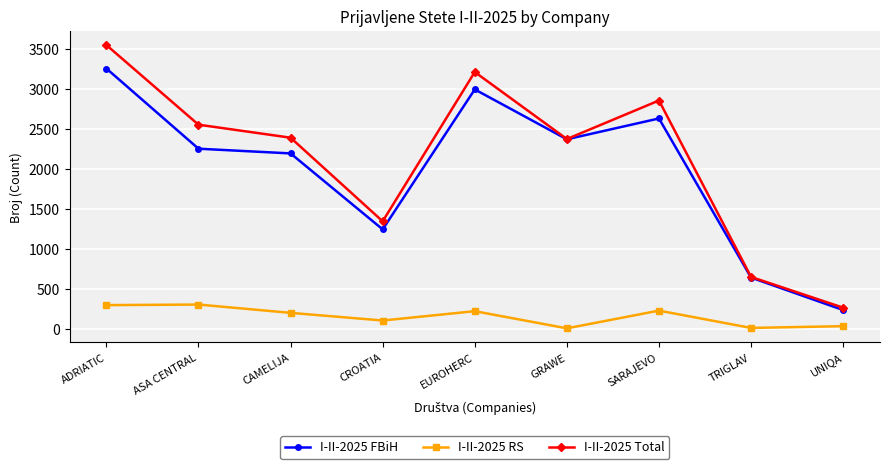

Which label corresponds to the largest value in the chart?

ADRIATIC